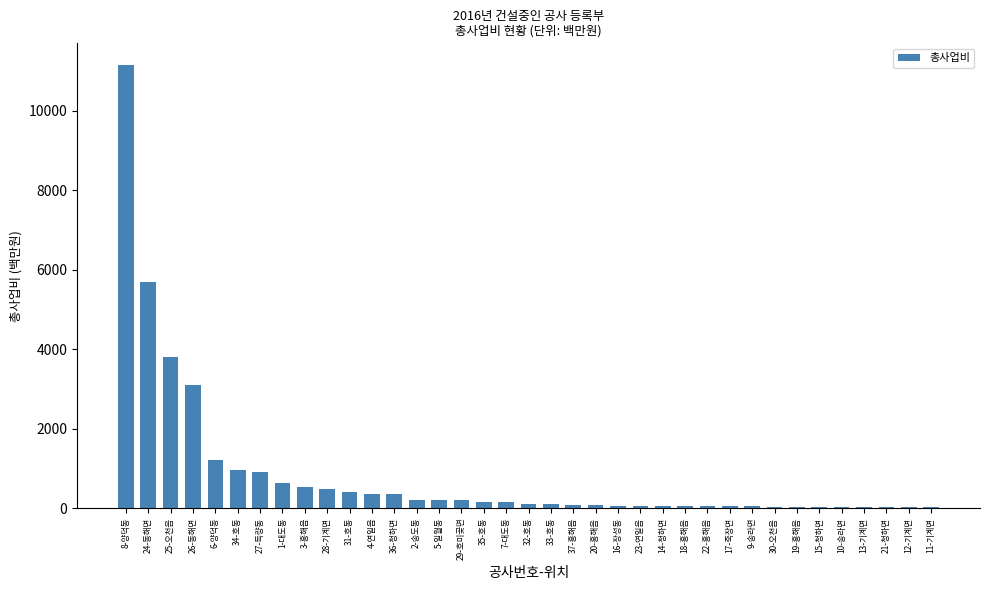

What is the sum of all values?

31438